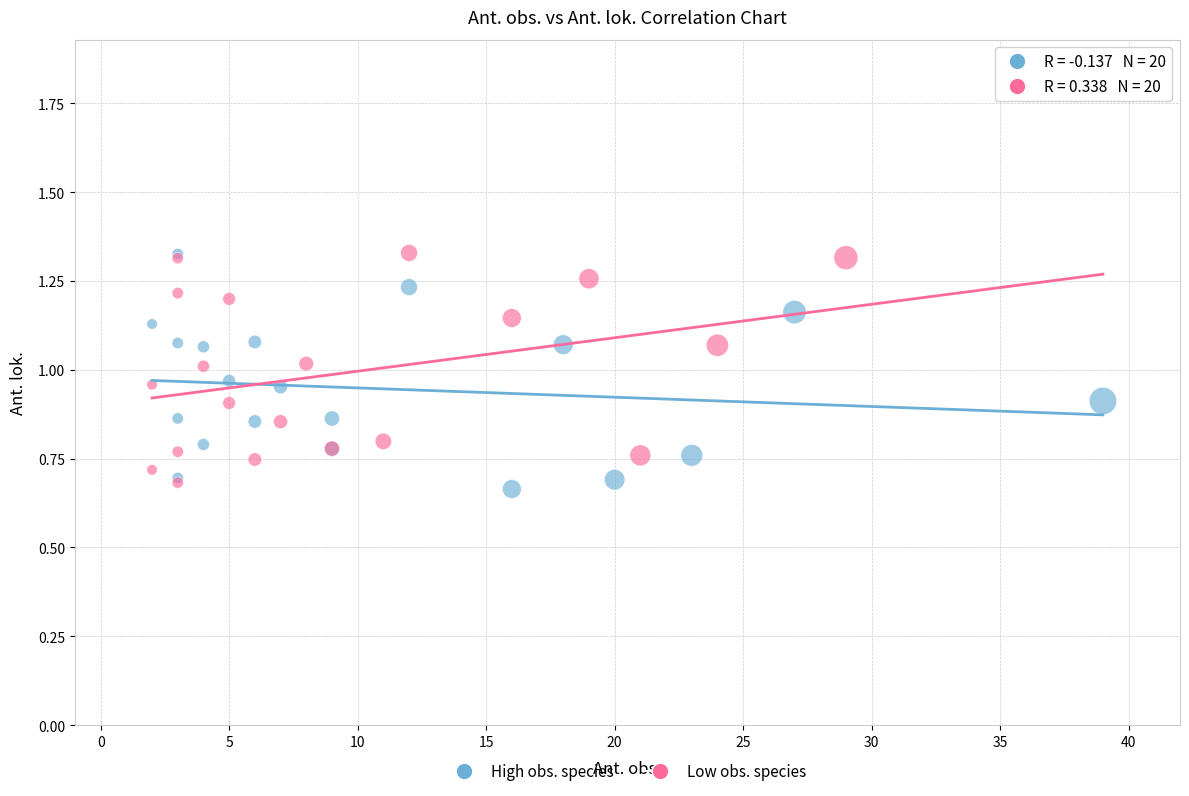

What are all the series names shown in the legend?

High obs. species, Low obs. species